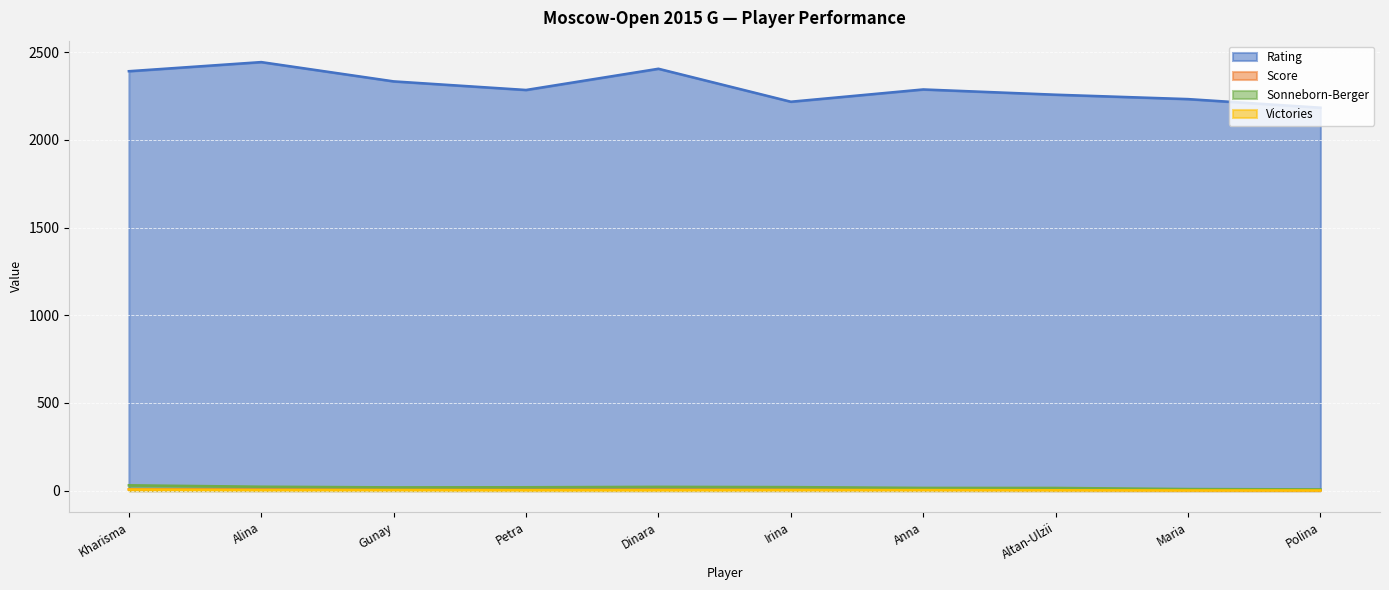

True or false: Score and Rating intersect in this chart.

False